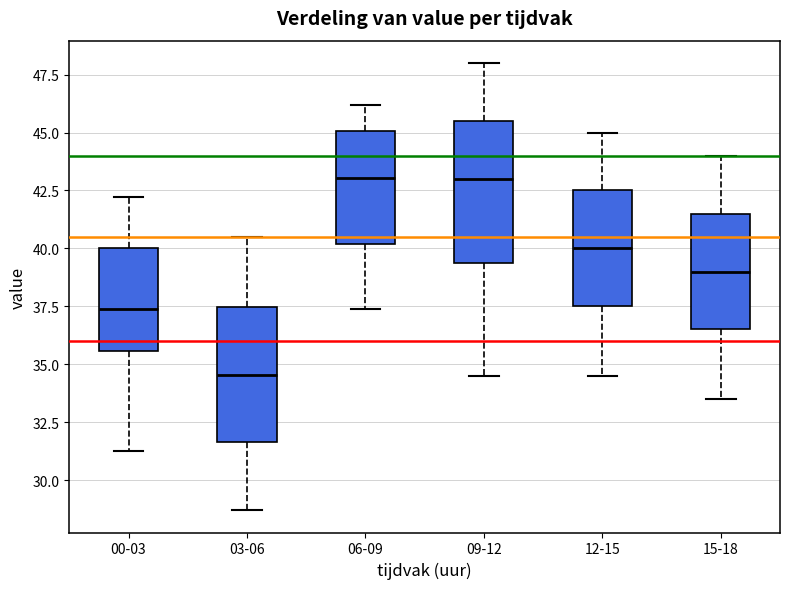

Reading left to right, transcribe this box plot: for each box, give where its median line is, the range the box spans, and where its two whiskers end, as read against the y-axis. The values are not printed on the chart, so give them approximately, as read against the axis.

00-03: median 37.5, box 35.5 to 40.0, whiskers 31.5 to 42.0
03-06: median 34.5, box 31.5 to 37.5, whiskers 28.5 to 40.5
06-09: median 43.0, box 40.0 to 45.0, whiskers 37.5 to 46.0
09-12: median 43.0, box 39.5 to 45.5, whiskers 34.5 to 48.0
12-15: median 40.0, box 37.5 to 42.5, whiskers 34.5 to 45.0
15-18: median 39.0, box 36.5 to 41.5, whiskers 33.5 to 44.0